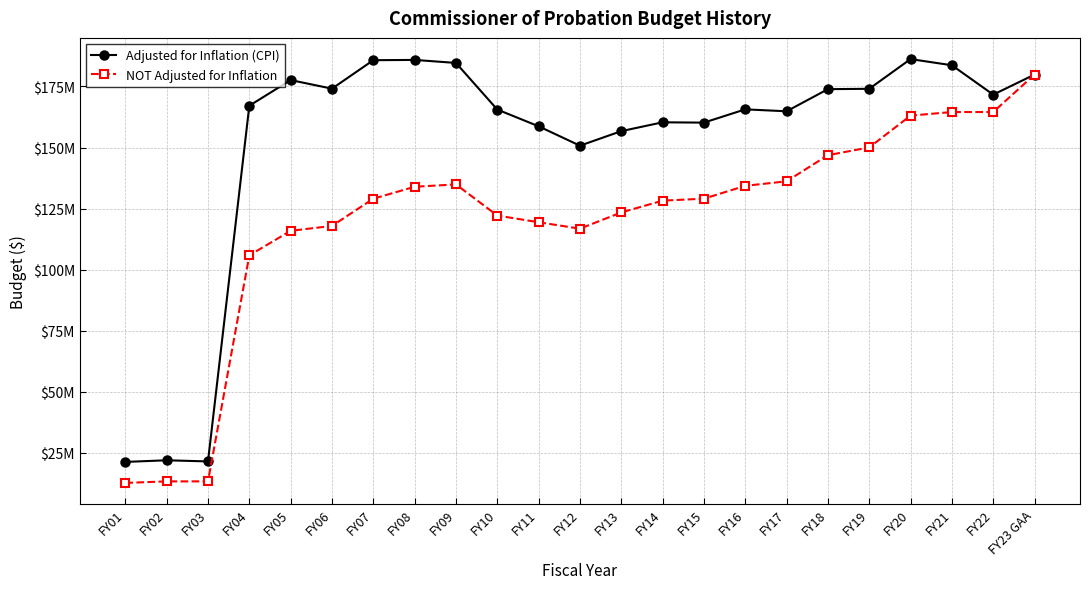

At which category is the sum across all series the highest?

FY23 GAA